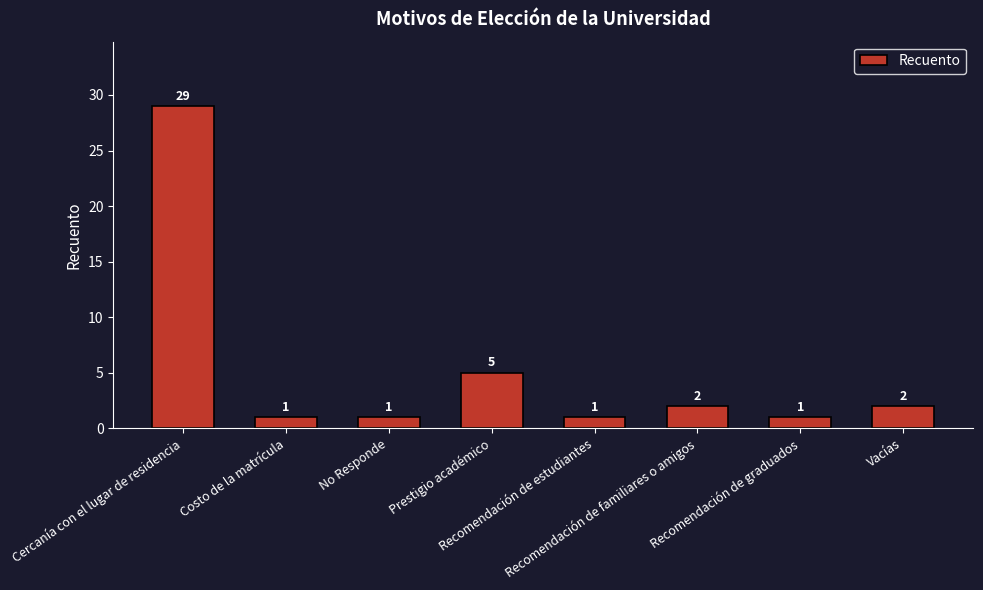

True or false: the data shows 1 at No Responde.

True